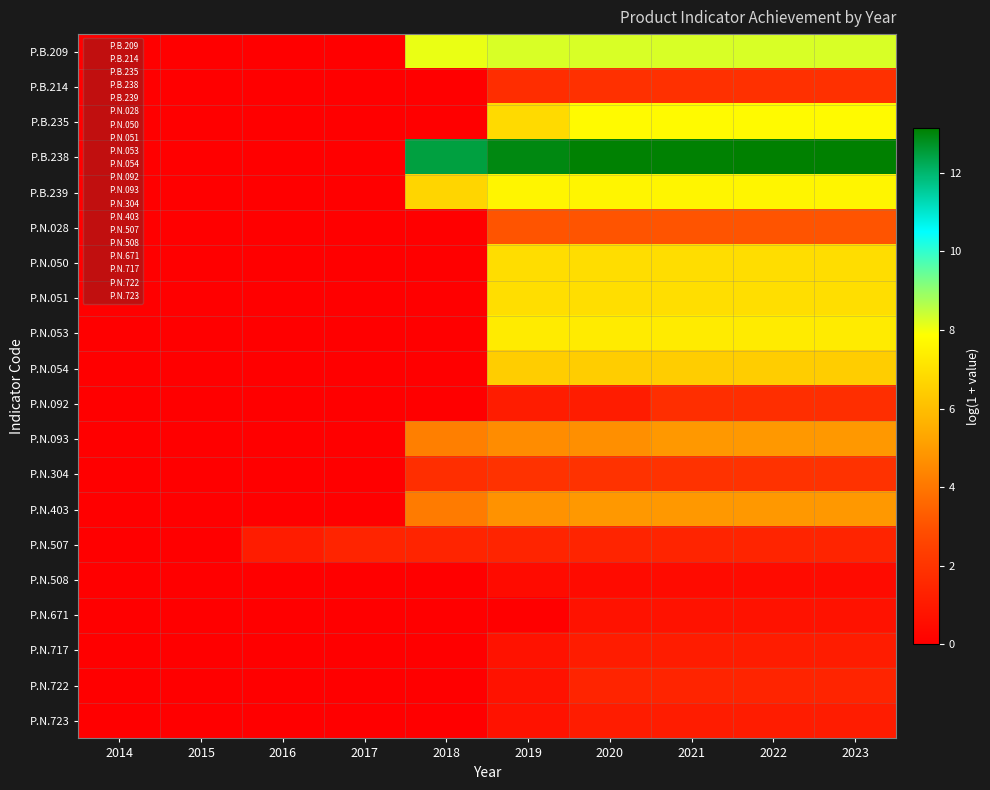

What is the spread (max minus min) of values at 2017?

1.4